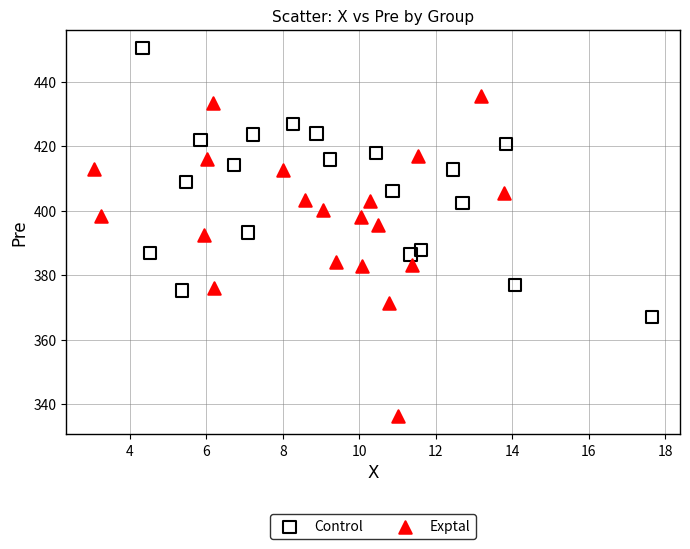

Which series has the widest spread of Y values?

Exptal